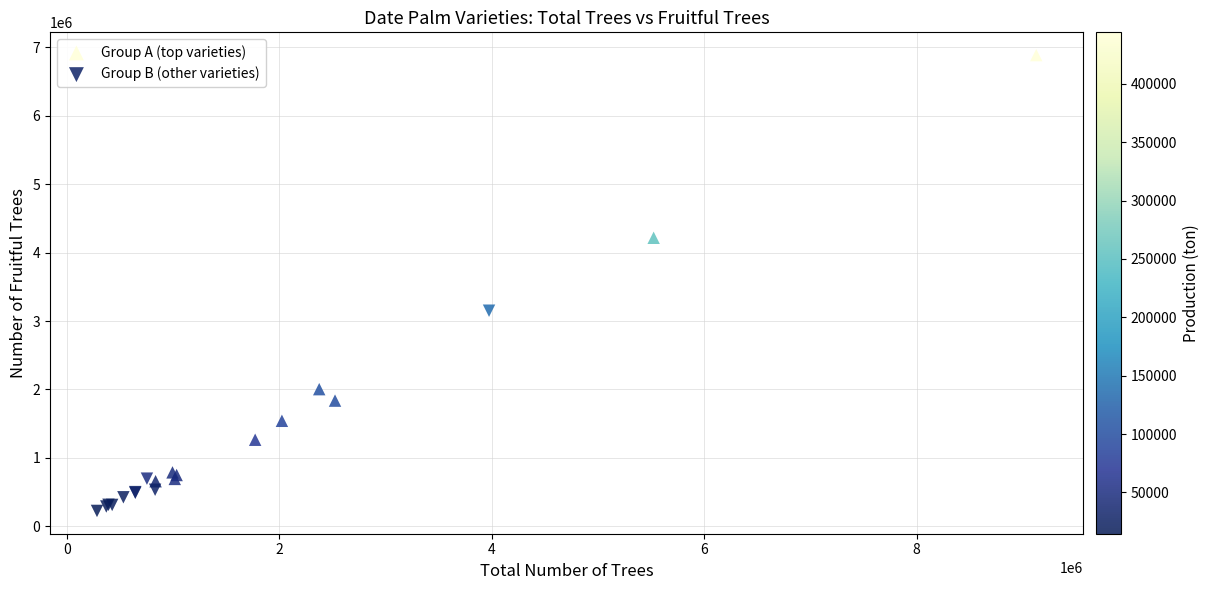

Which series contains the highest Y value?

Group A (top varieties)